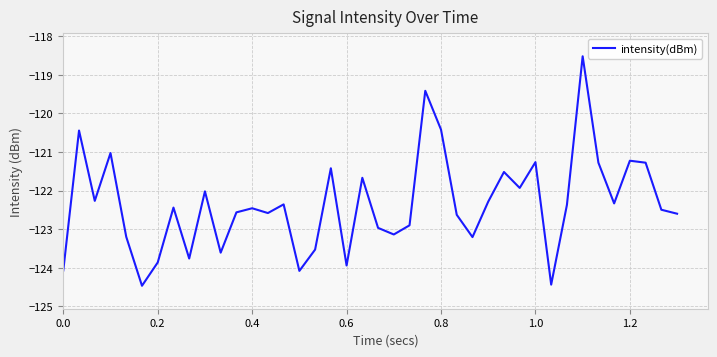

What is the difference between the maximum and minimum values?

6.0